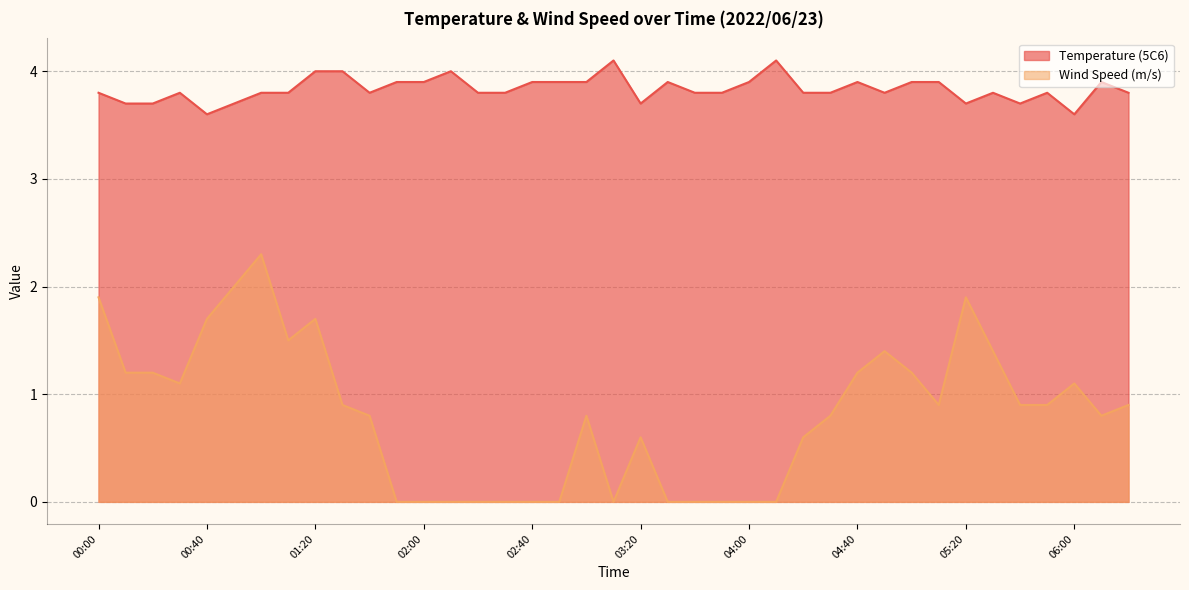

What is the highest value of the Wind Speed (m/s) series?

2.3